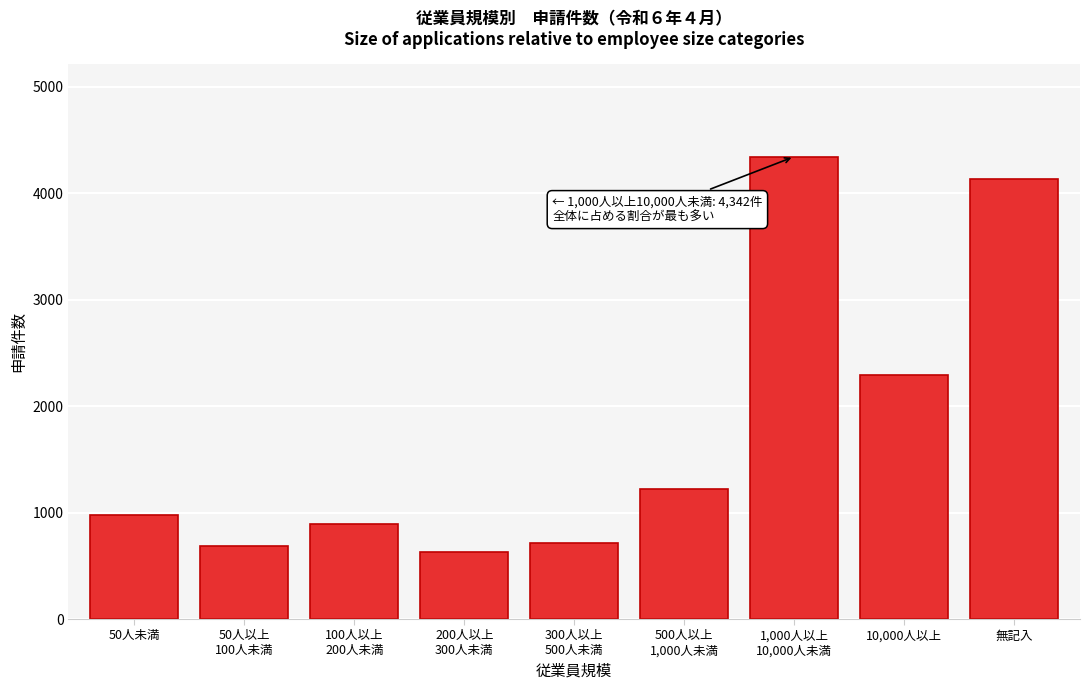

Reading right to left, list all the values displayed in this chart.

4130	2296	4342	1223	714	629	895	684	974